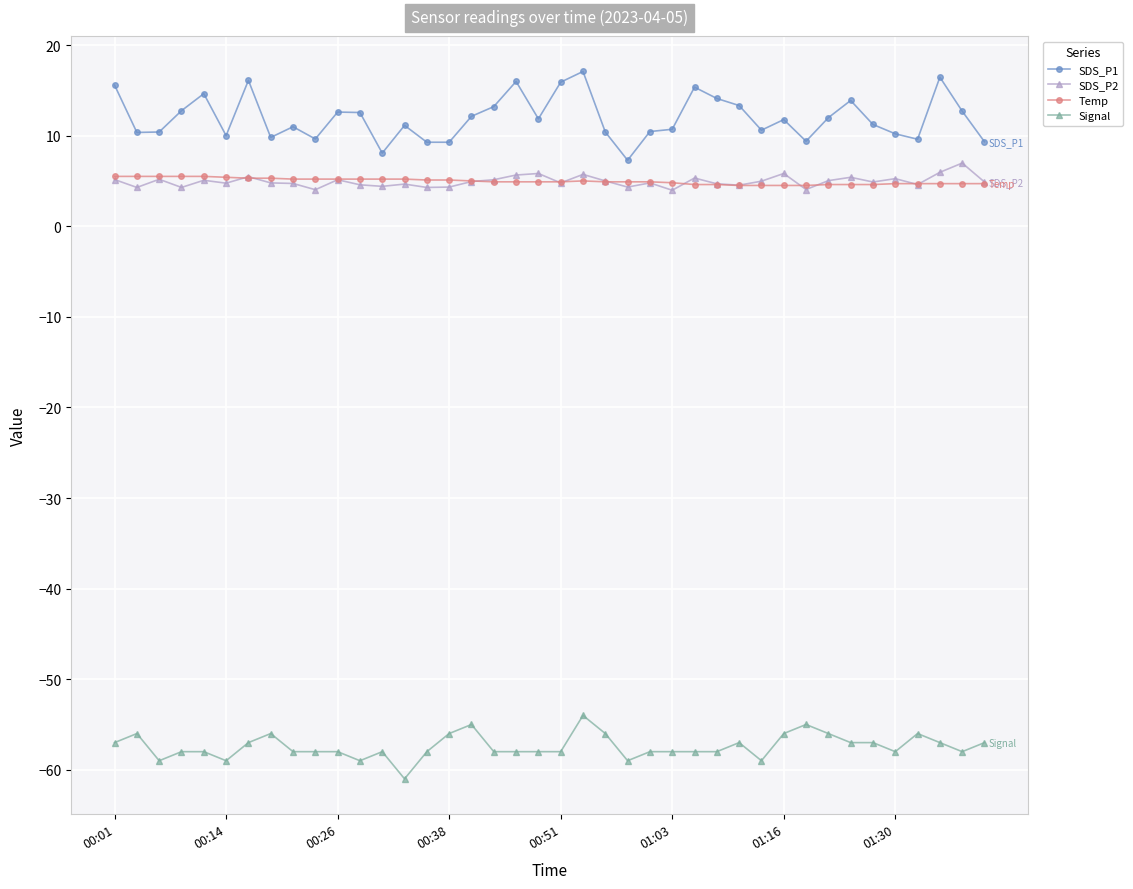

True or false: Signal has more than 2 interior local peaks.

True